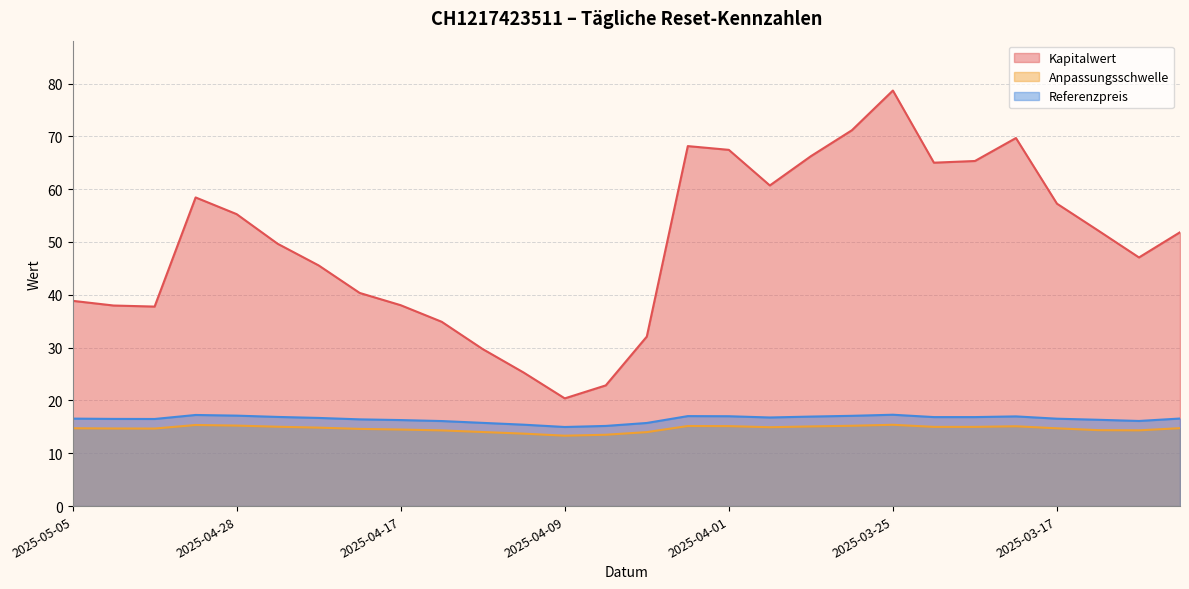

Which series has the largest total across all categories?

Kapitalwert